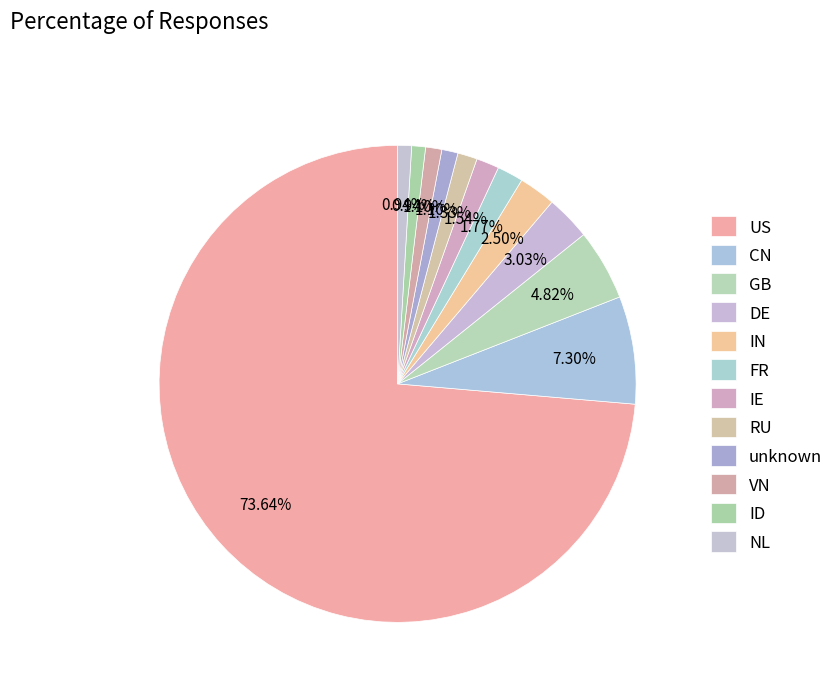

How much of the chart is everything except DE?

97.0%